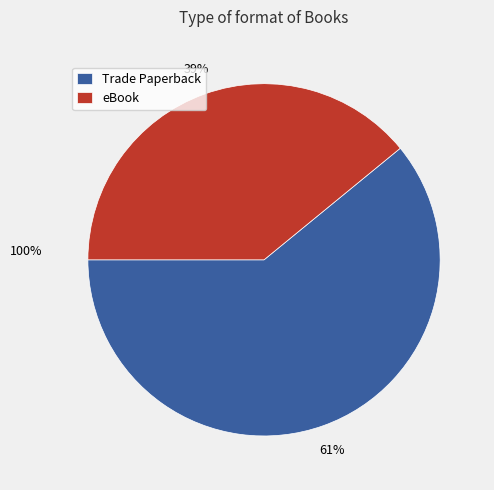

To the nearest percent, what portion does eBook represent?

39%